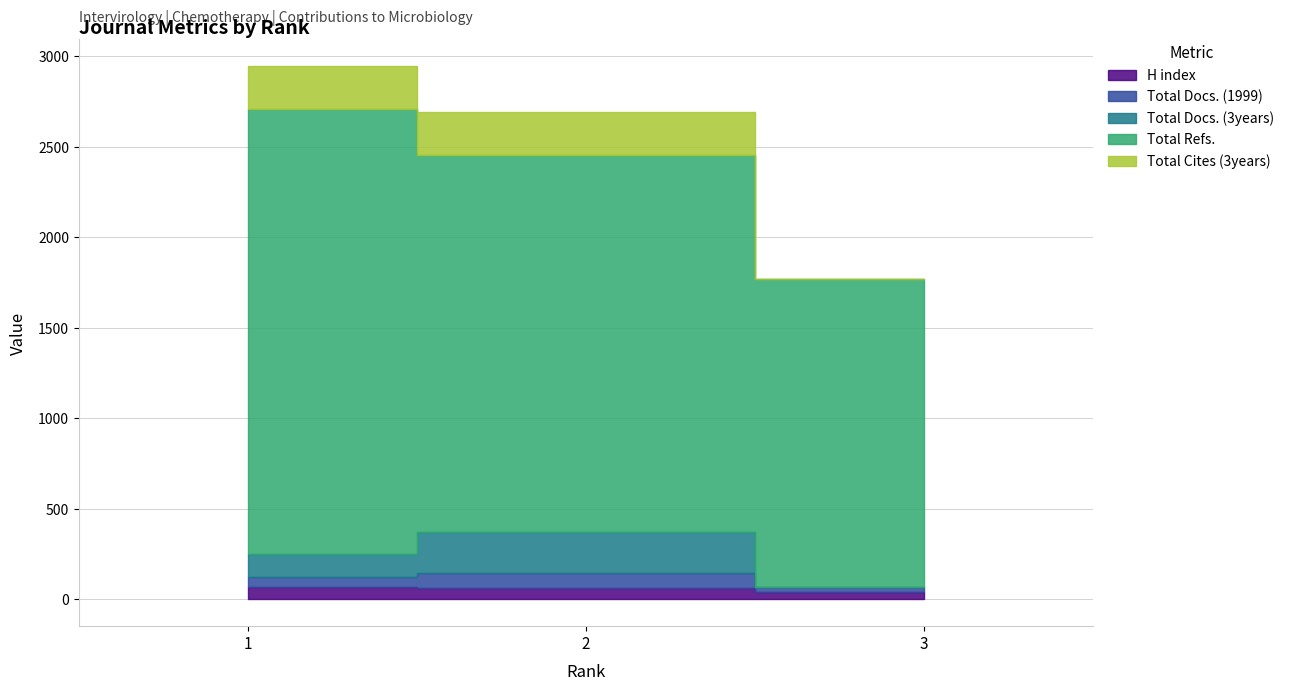

Where is H index nearest to the value 54?

2